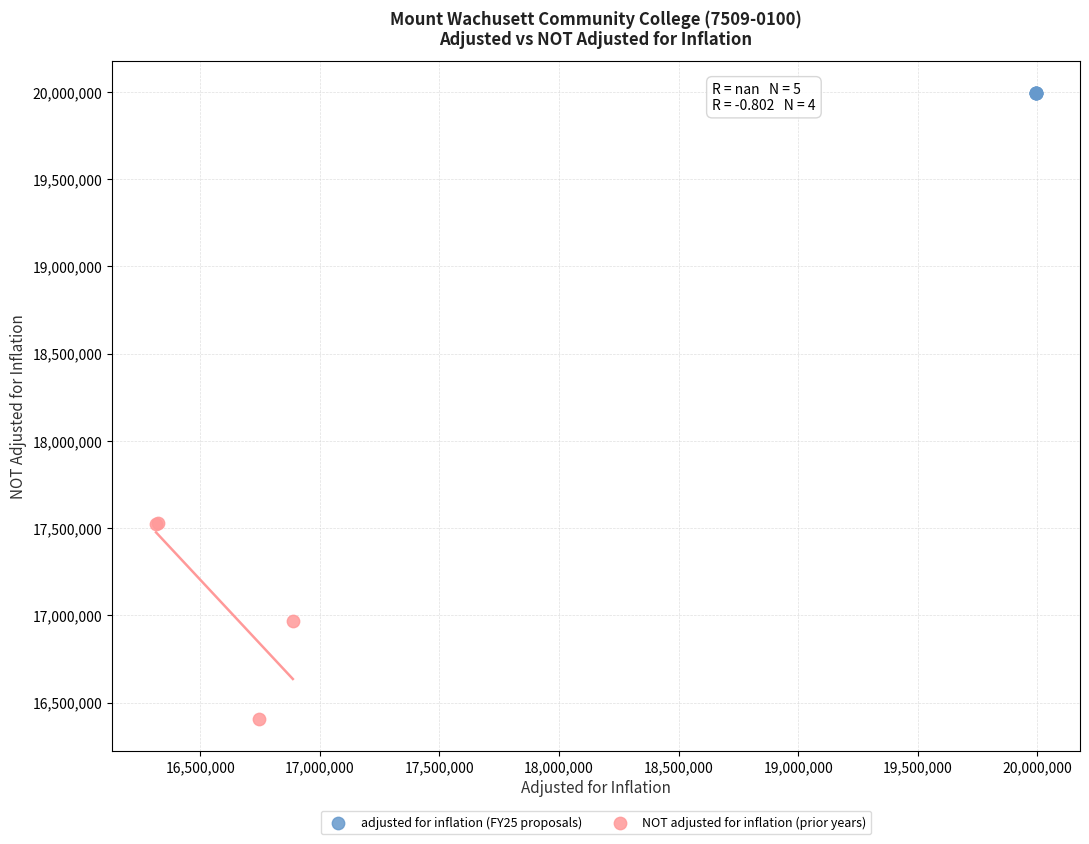

Which series reaches the minimum Y coordinate?

NOT adjusted for inflation (prior years)